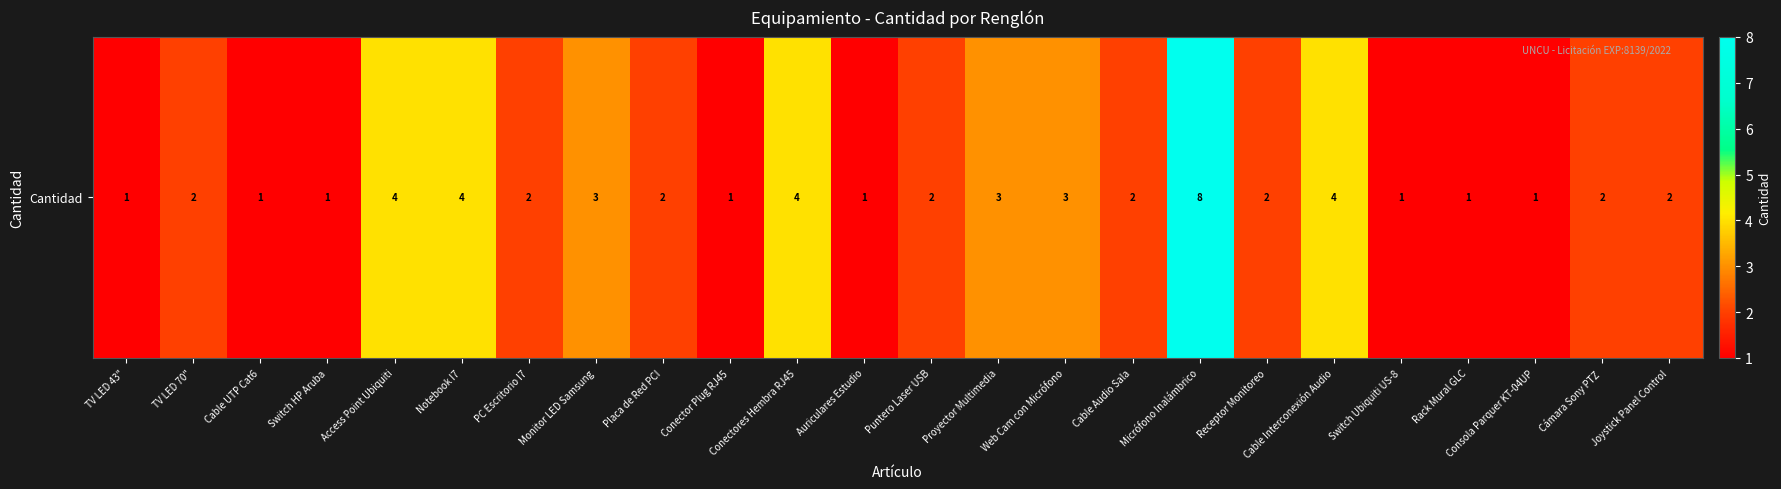

At which label does the data first exceed 2?

Access Point Ubiquiti